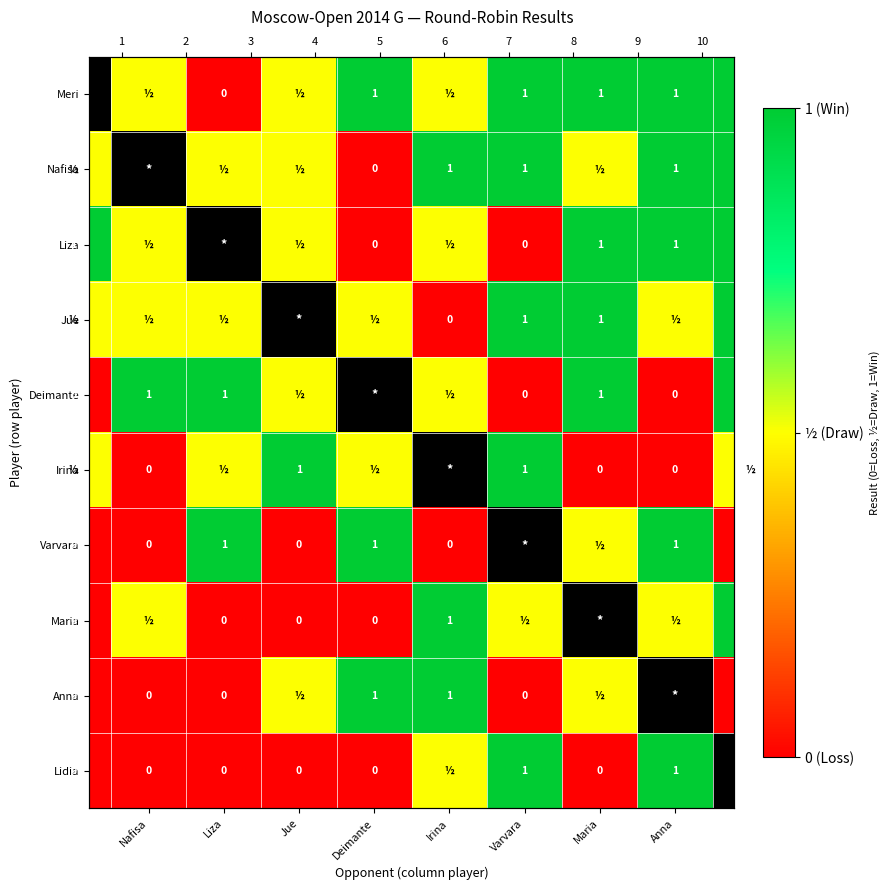

Which series changed the most between Nafisa and Irina?

Nafisa